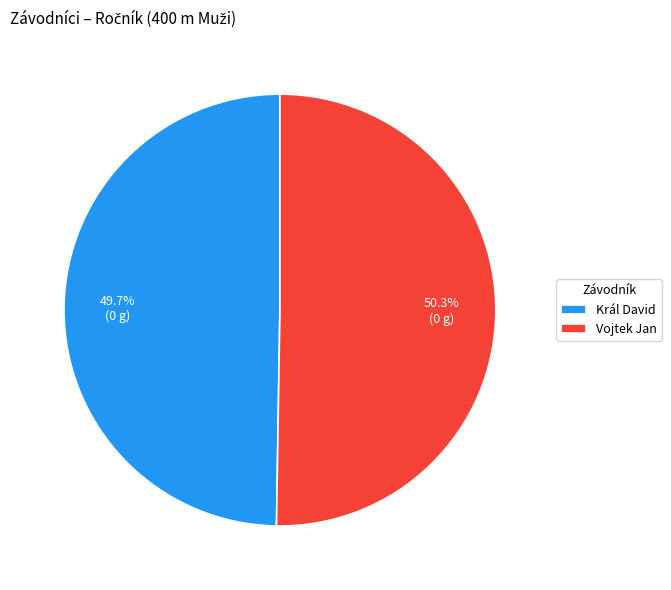

Is there a majority slice in this chart?

Yes